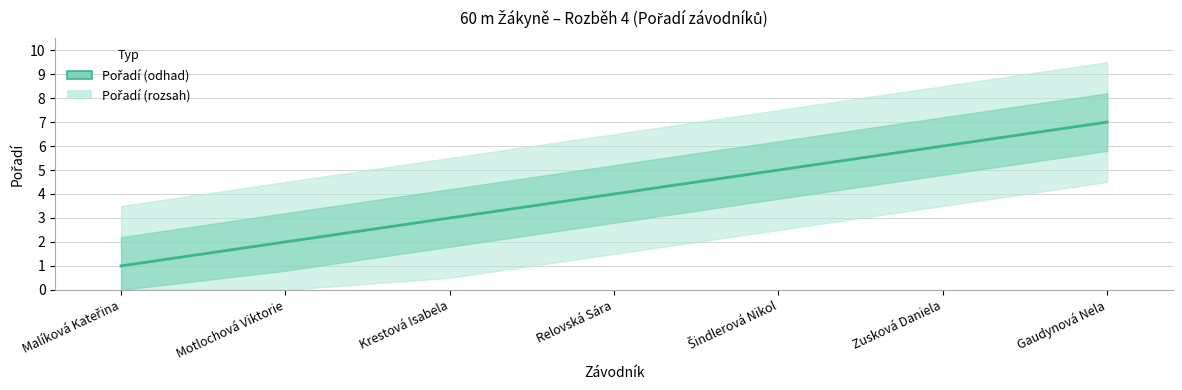

What is the change in value from Malíková Kateřina to Šindlerová Nikol?

+4